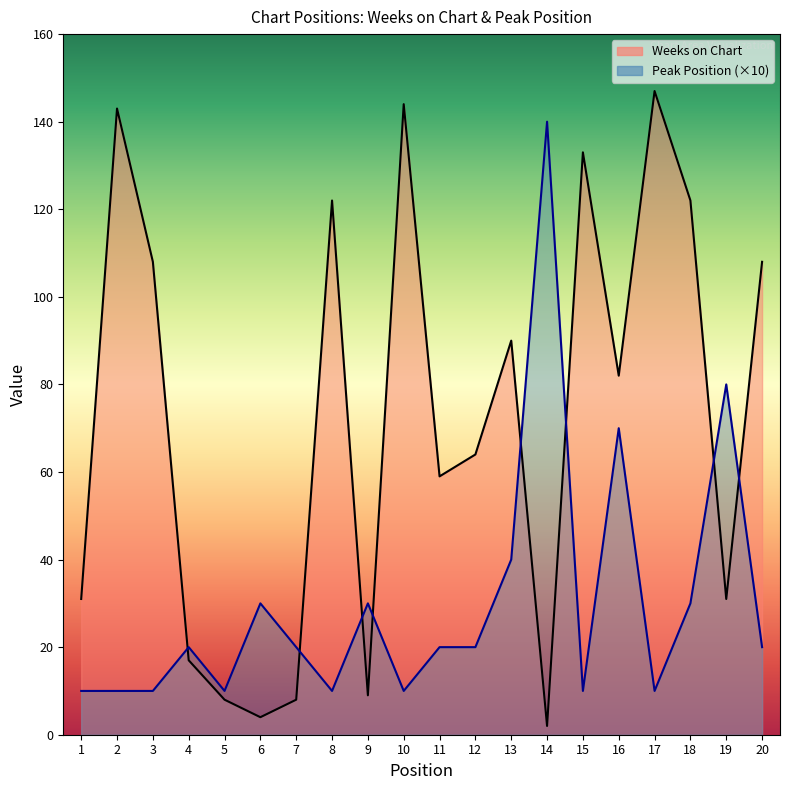

At which label is Peak Position closest to 75?

16